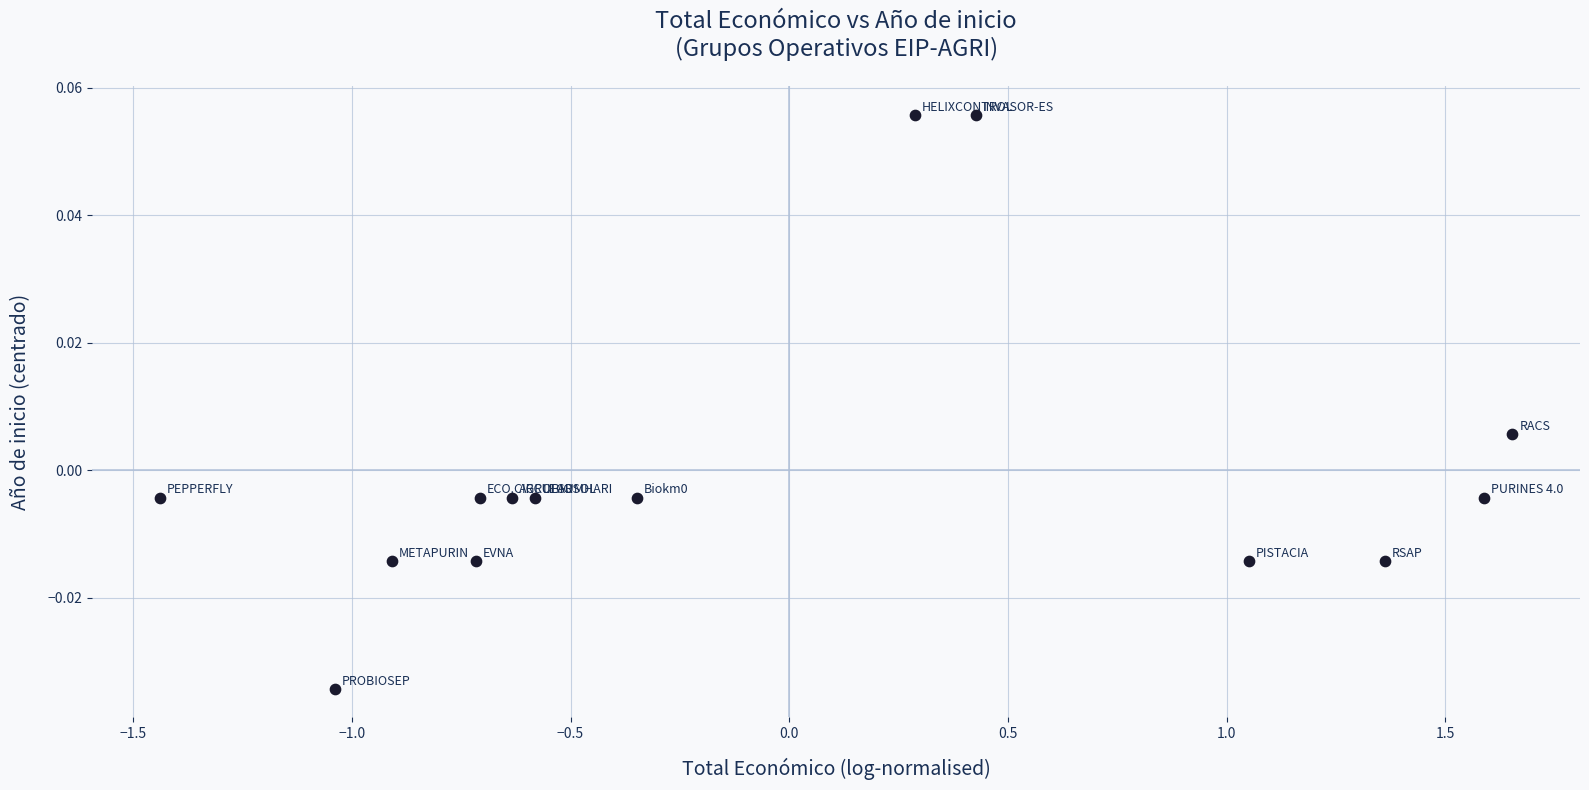

What is the range of X values (max minus min)?

3.1